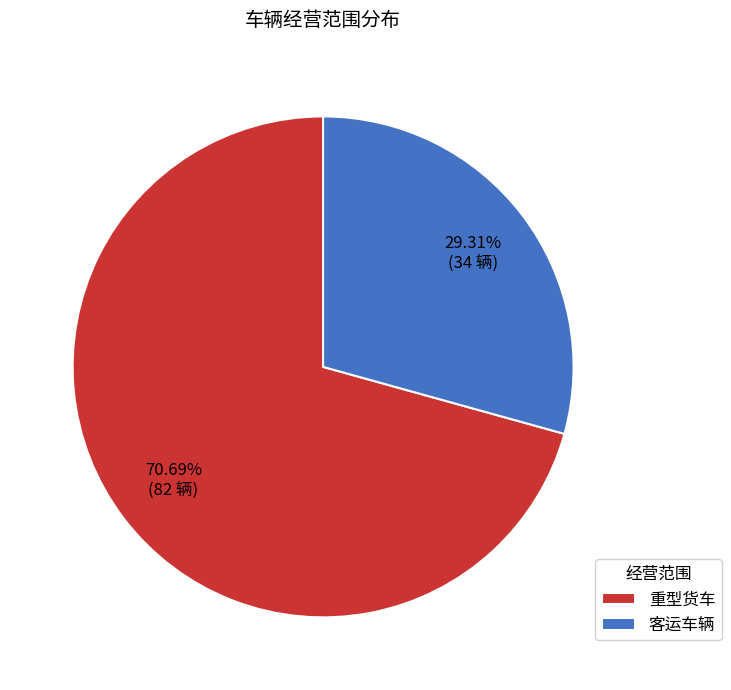

What is the largest slice in the pie chart?

重型货车